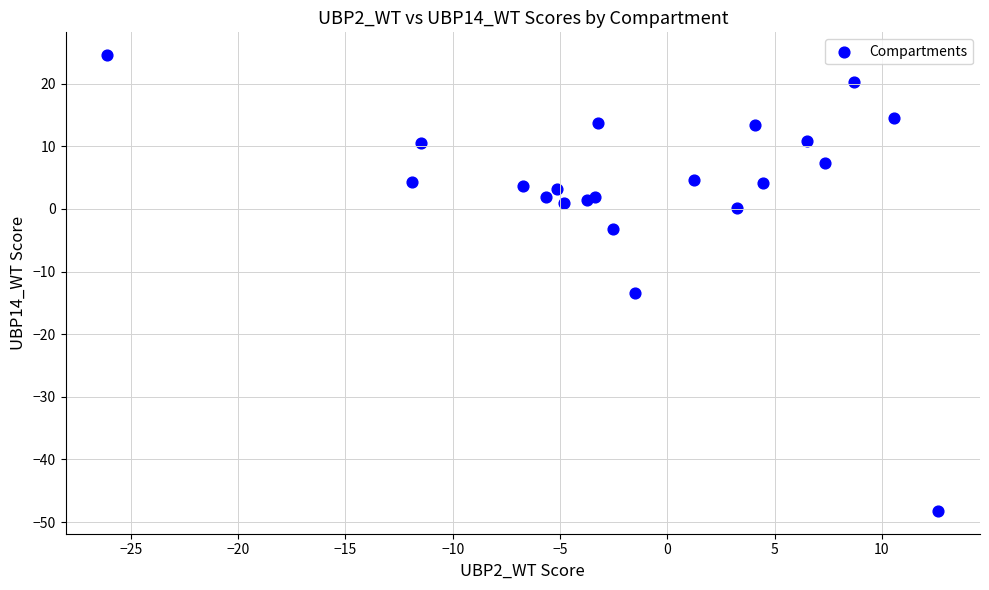

What Y value in the scatter plot is closest to -11?

-13.4